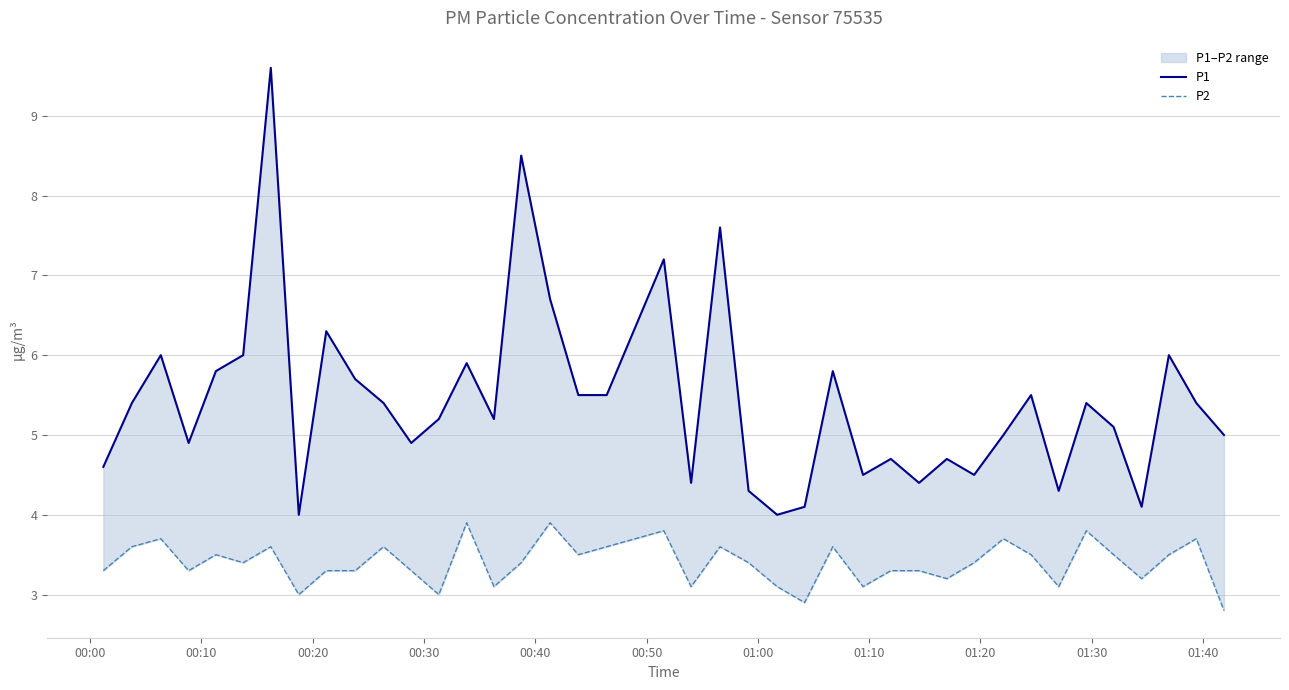

Count the number of data series in this chart.

2